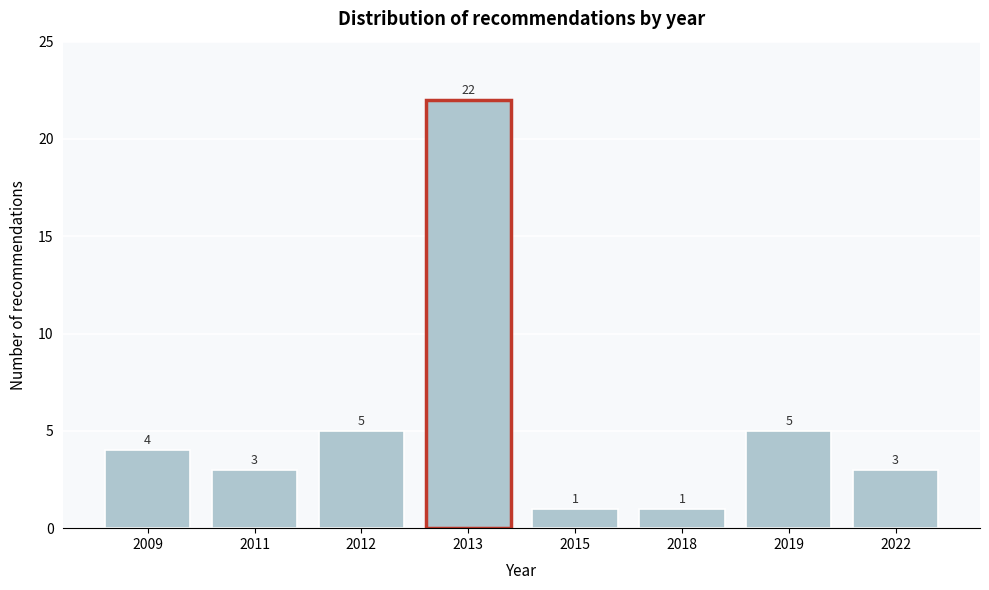

Reading left to right, what are all the values shown in this chart?

2009=4	2011=3	2012=5	2013=22	2015=1	2018=1	2019=5	2022=3